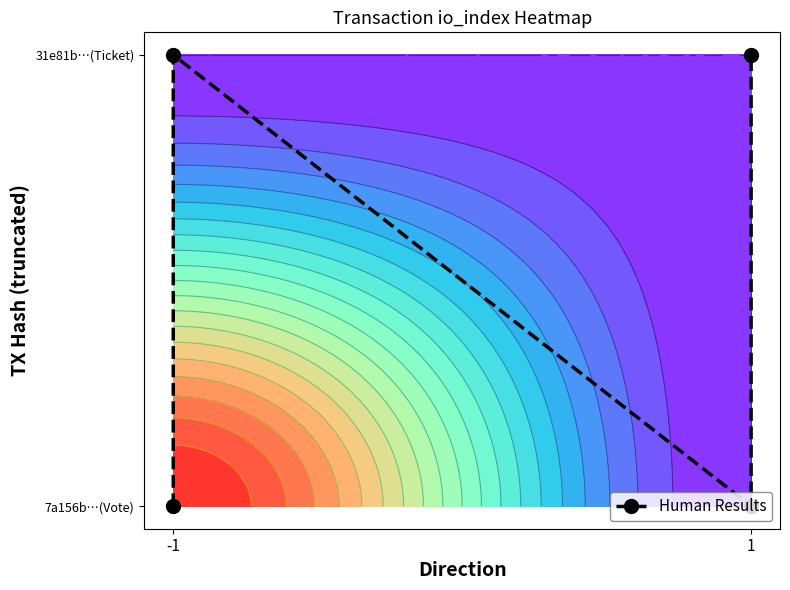

What is the maximum value shown in the chart?

1